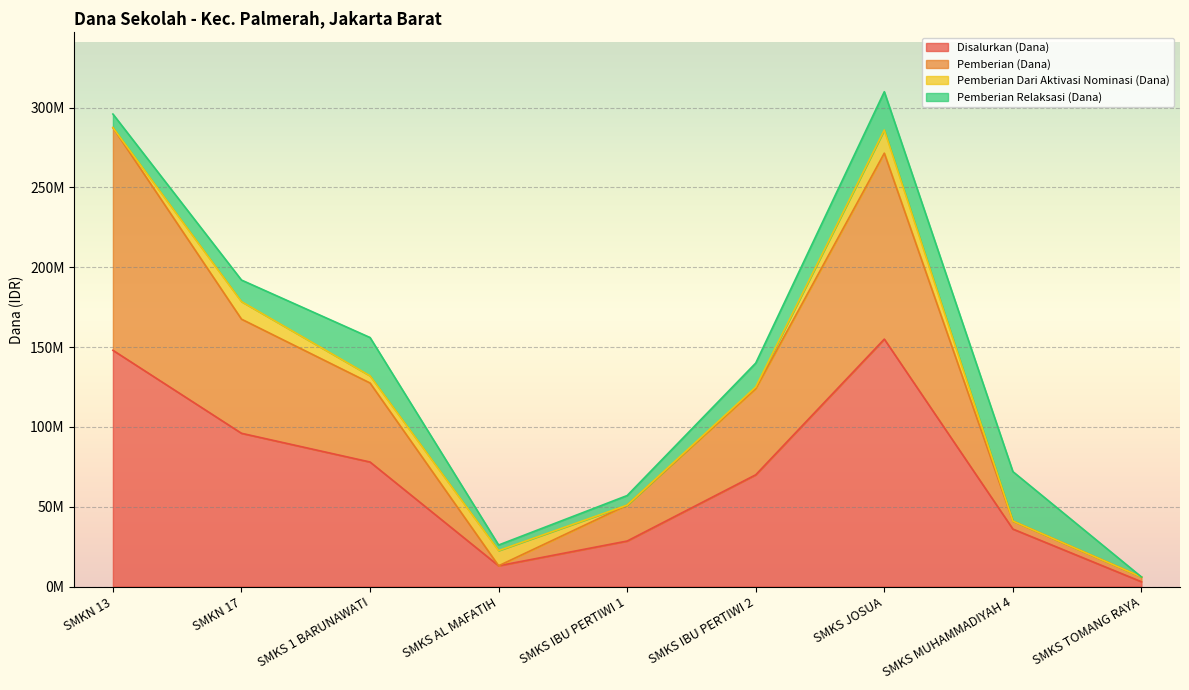

True or false: Pemberian (Dana) and Disalurkan (Dana) cross at least once.

False